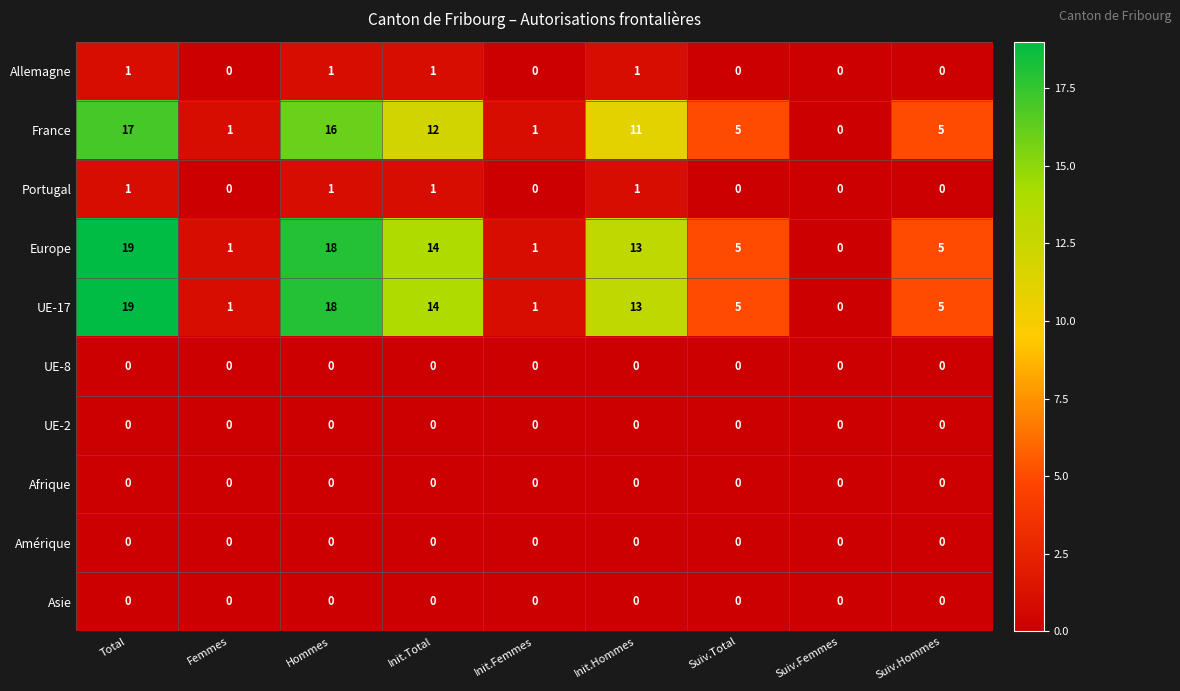

At how many categories does at least one series exceed 8?

4